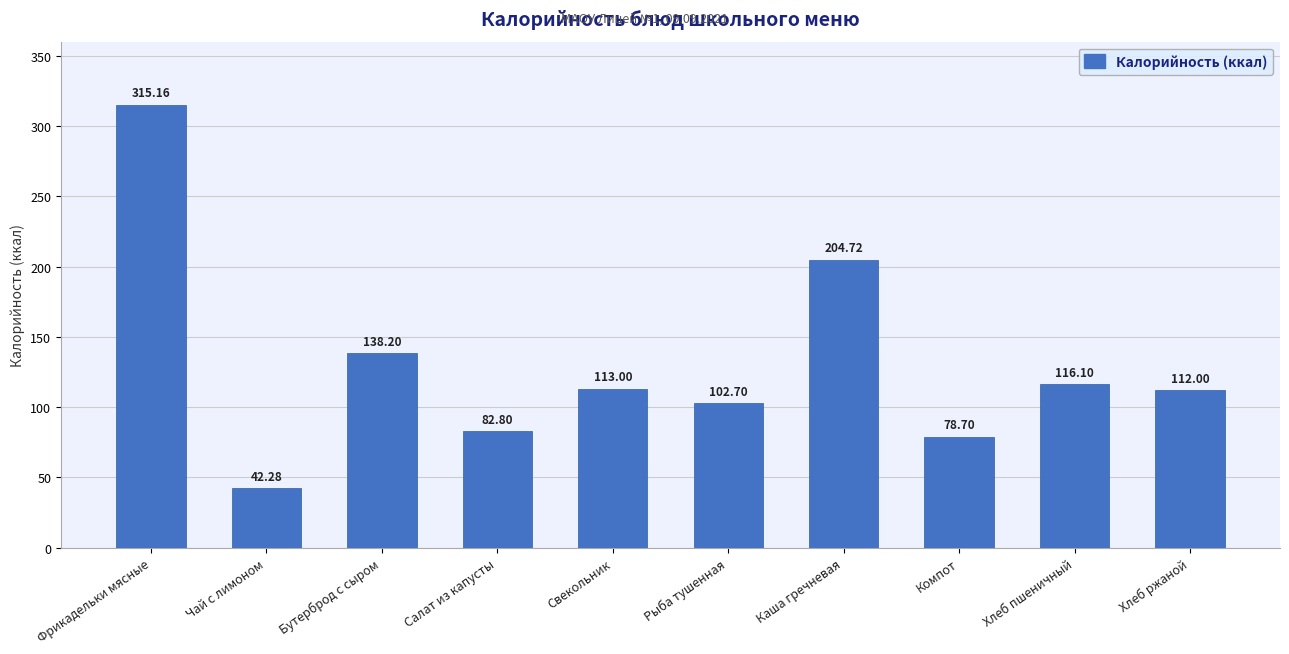

Reading left to right, transcribe all the data shown in this chart.

315.2	42.3	138.2	82.8	113.0	102.7	204.7	78.7	116.1	112.0